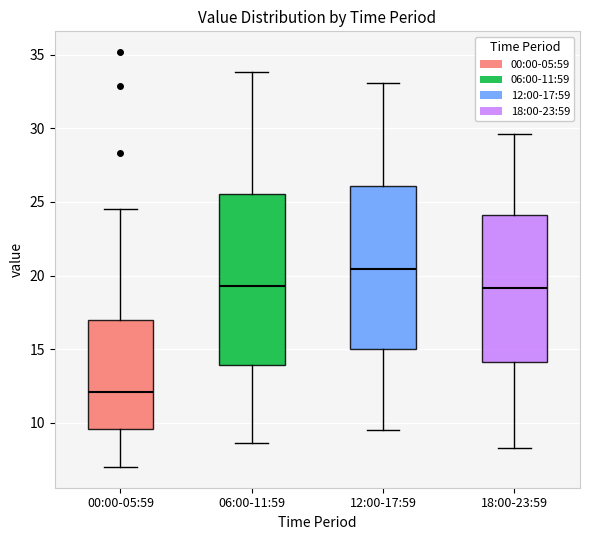

Comparing the boxes themselves (not the whiskers), which one is the tallest?

06:00-11:59